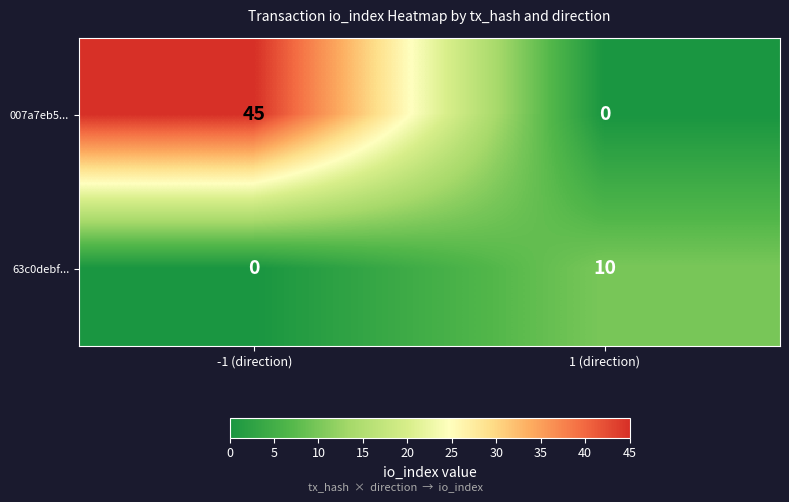

Which series changed the most between -1 (direction) and 1 (direction)?

007a7eb5...